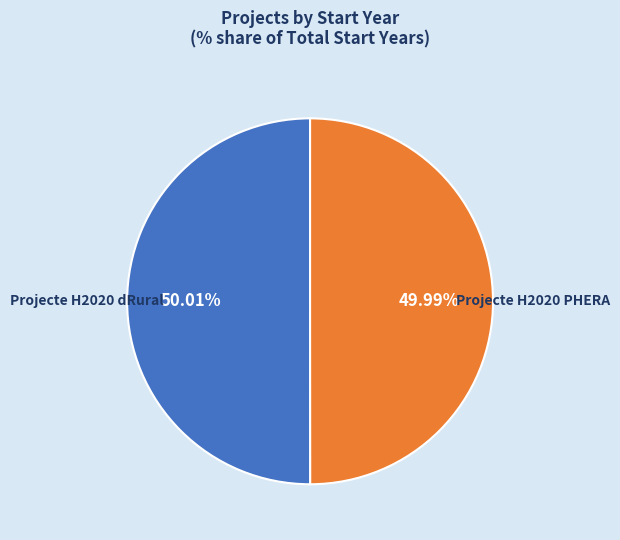

To the nearest percent, what is the average slice percentage?

50%